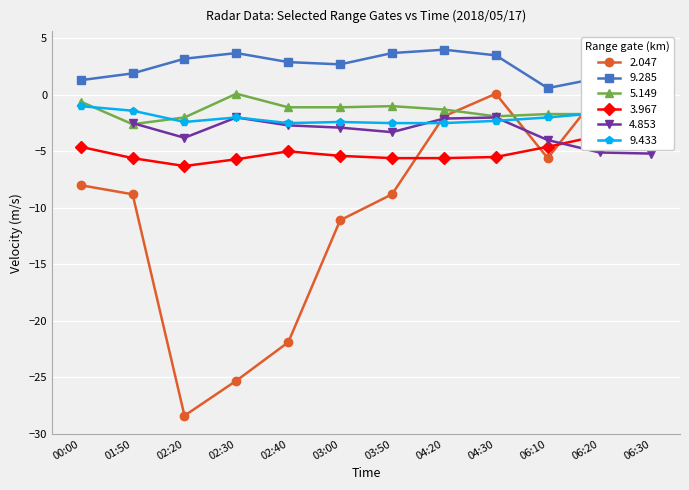

The   9.285 series shows 2.7 at 03:00. True or false?

True